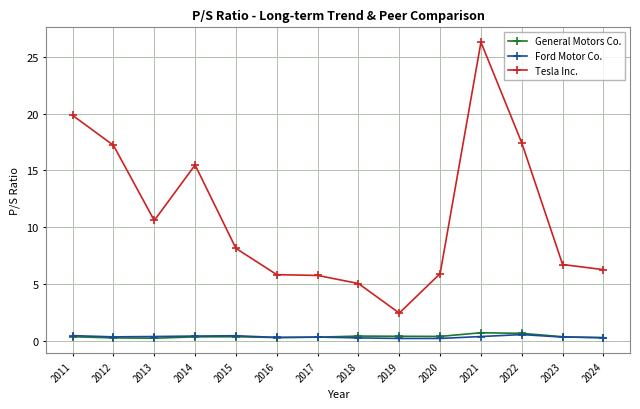

Between 2013 and 2019, which series saw the biggest shift?

Tesla Inc.